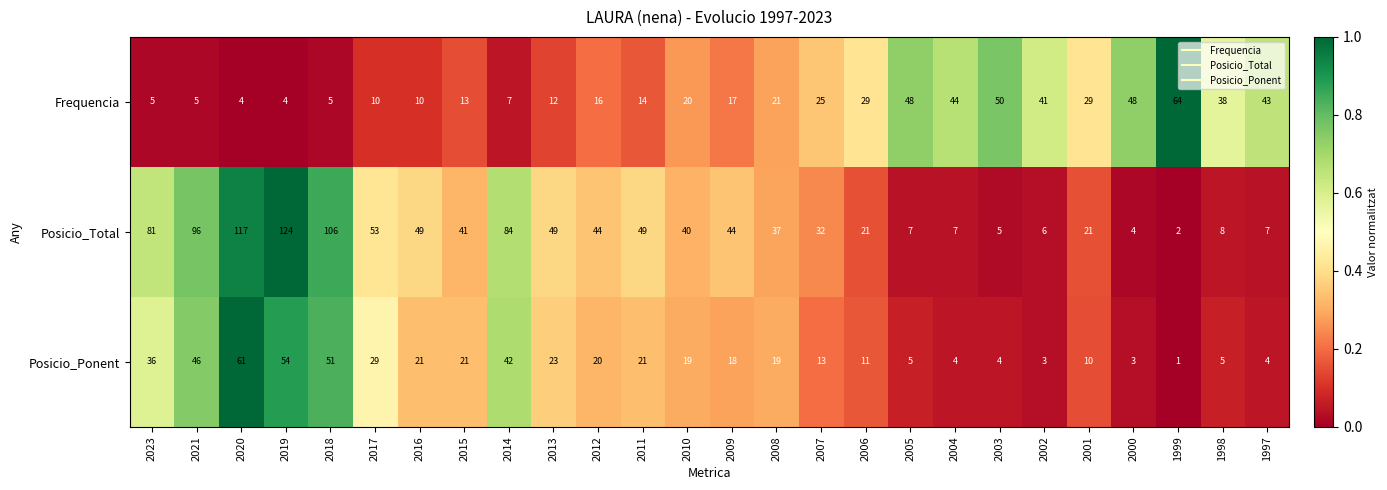

What is the total value across all series at 2006?

61